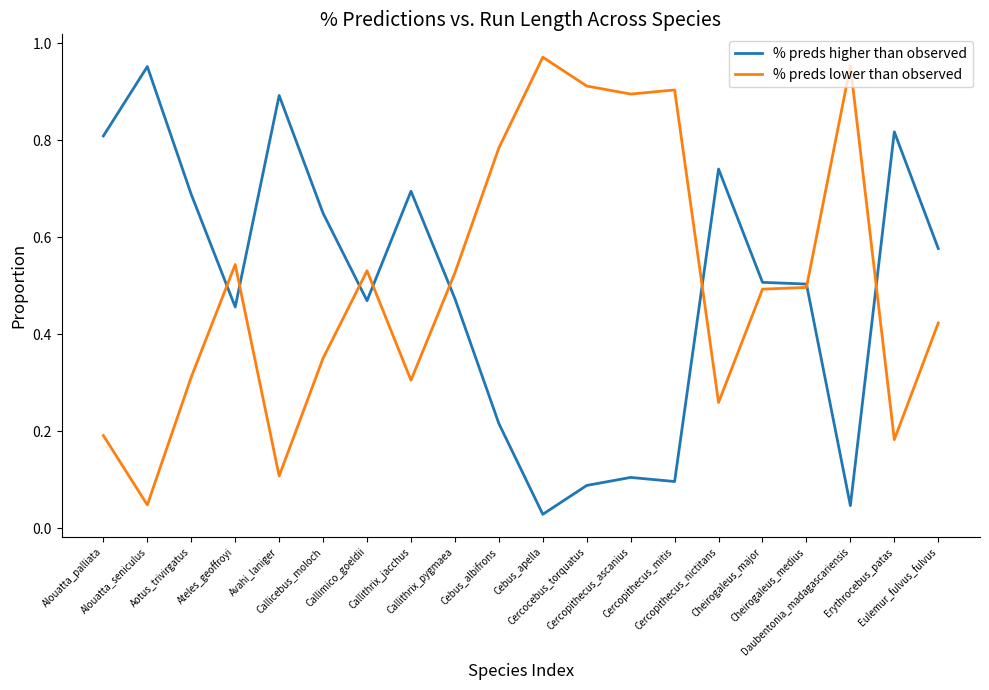

Which series ends up on top after the final intersection of % preds higher than observed and % preds lower than observed?

% preds higher than observed